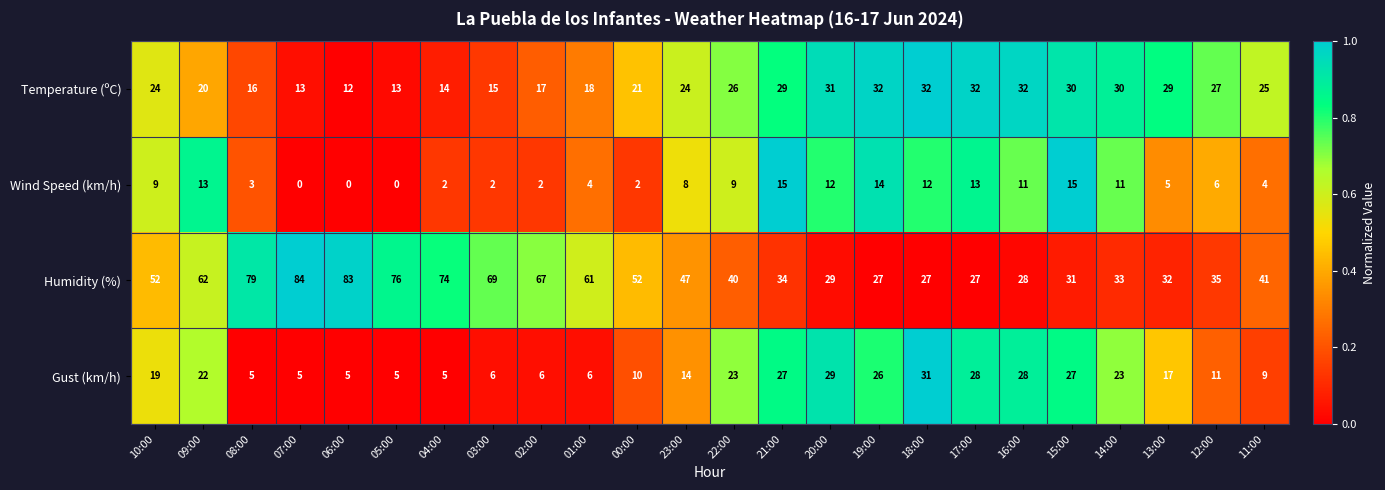

What is the sum of all Gust (km/h) values?

387